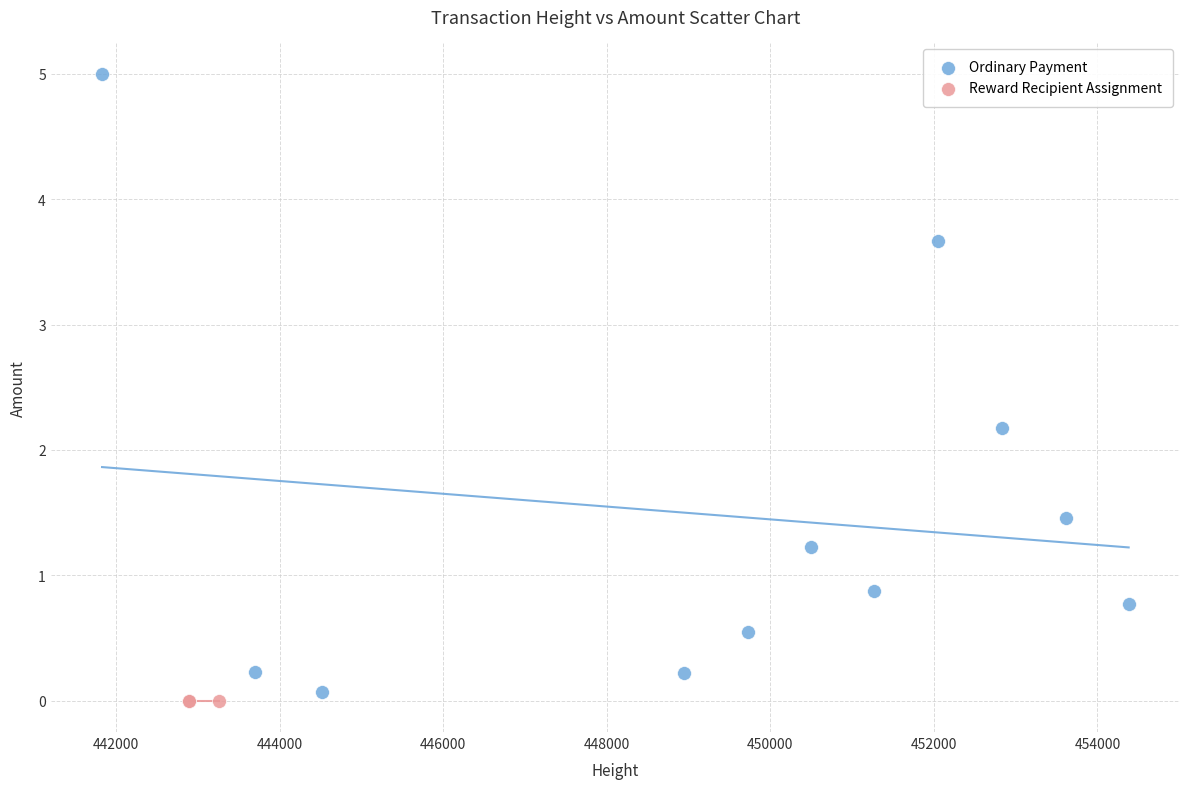

Which series reaches the maximum Y coordinate?

Ordinary Payment